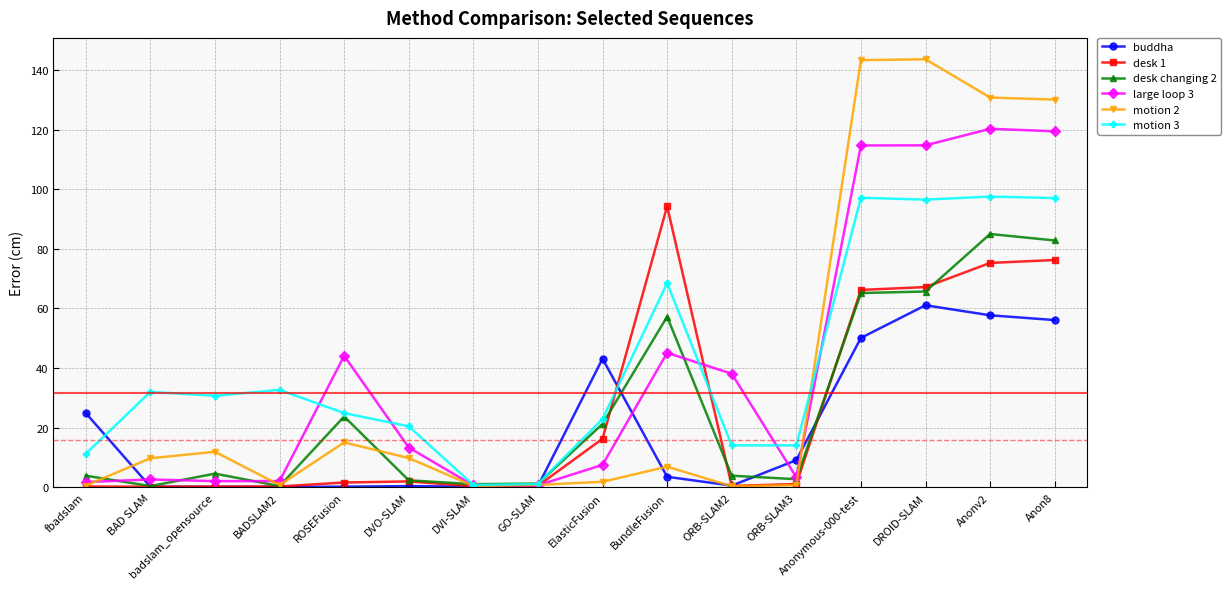

The large loop 3 series shows 26.0 at DROID-SLAM. True or false?

False